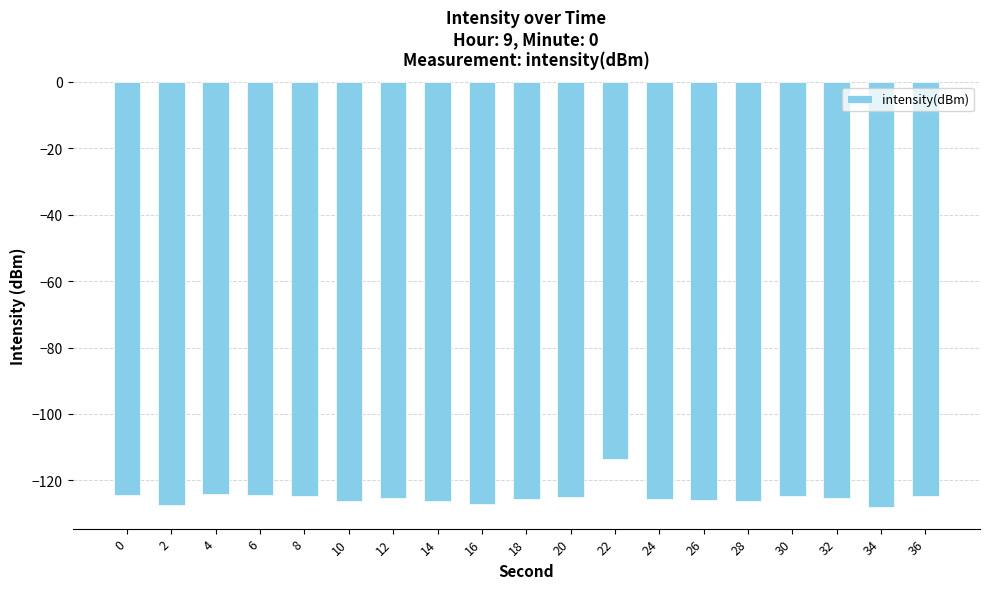

What is the average value?

-125.0